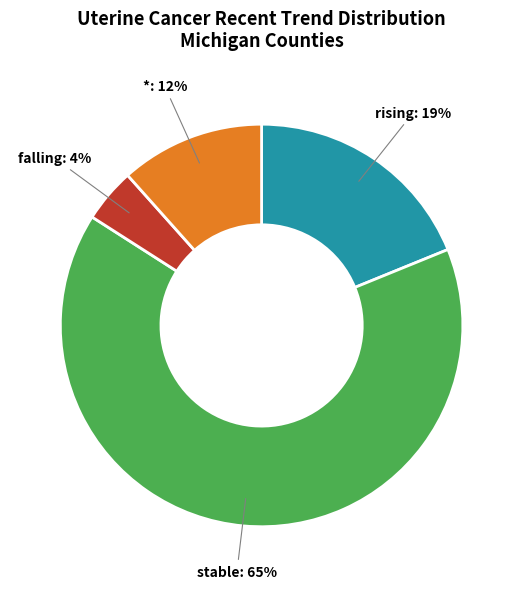

Does any single category account for the majority?

Yes